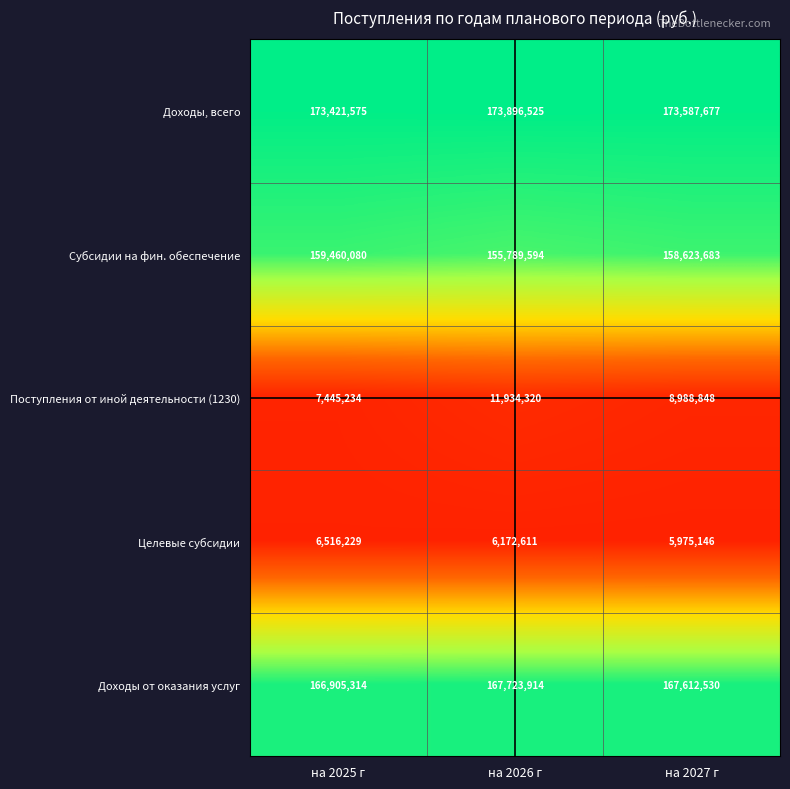

Reading right to left, list all the values displayed in this chart.

Доходы, всего: 173587677	173896525	173421575
Субсидии на фин. обеспечение: 158623683	155789594	159460080
Поступления от иной деятельности (1230): 8988848	11934320	7445234
Целевые субсидии: 5975146	6172611	6516229
Доходы от оказания услуг: 167612530	167723914	166905314